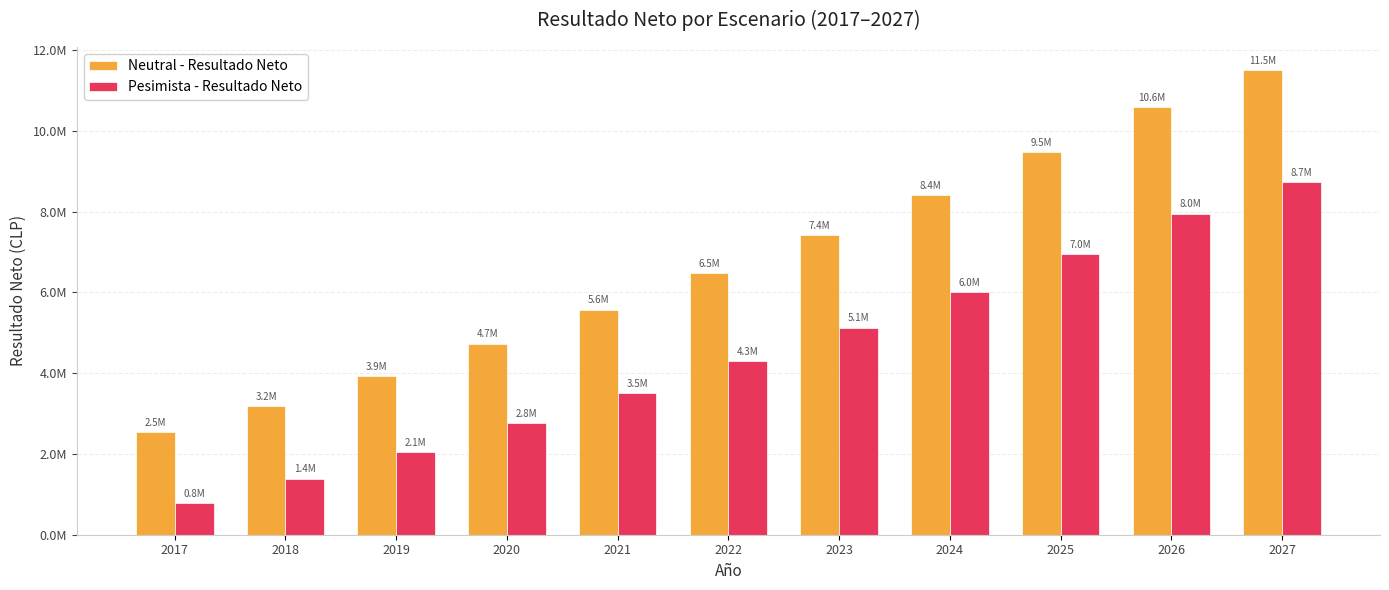

Which category has the highest value across all series?

2027